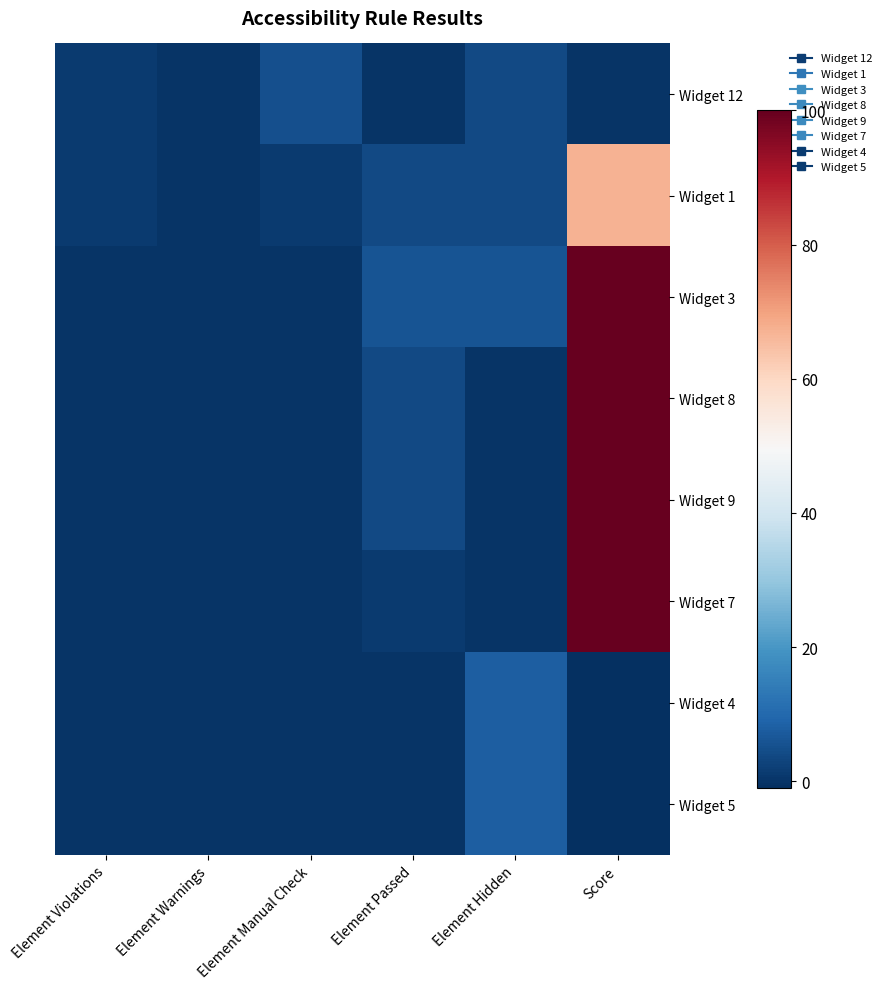

Which series has the largest total across all categories?

Widget 3